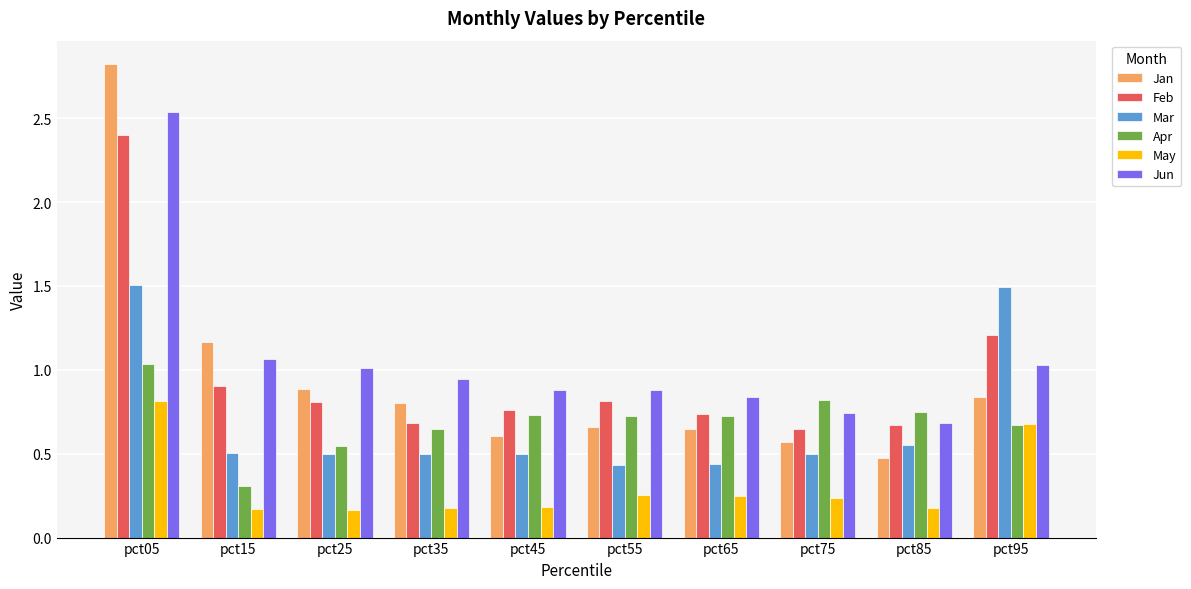

What is the sum of all Feb values?

9.6